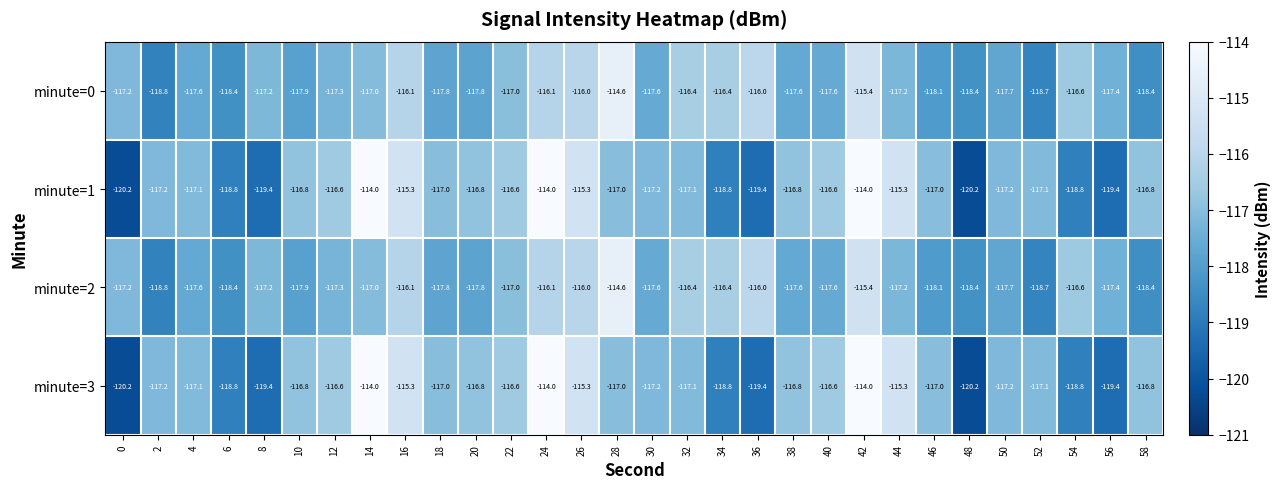

What is the maximum value shown in the chart?

-114.0